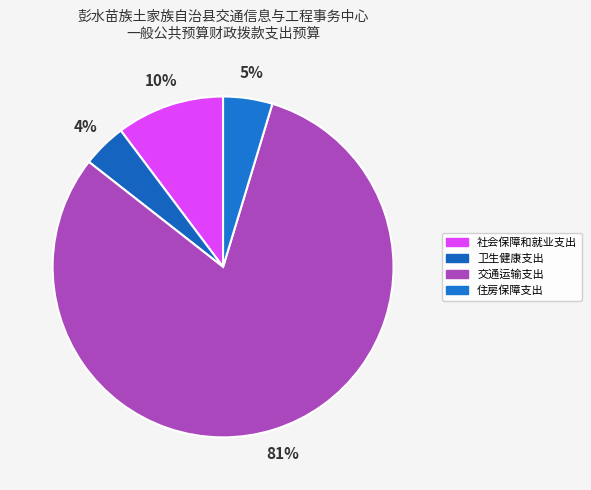

What is the largest slice in the pie chart?

交通运输支出